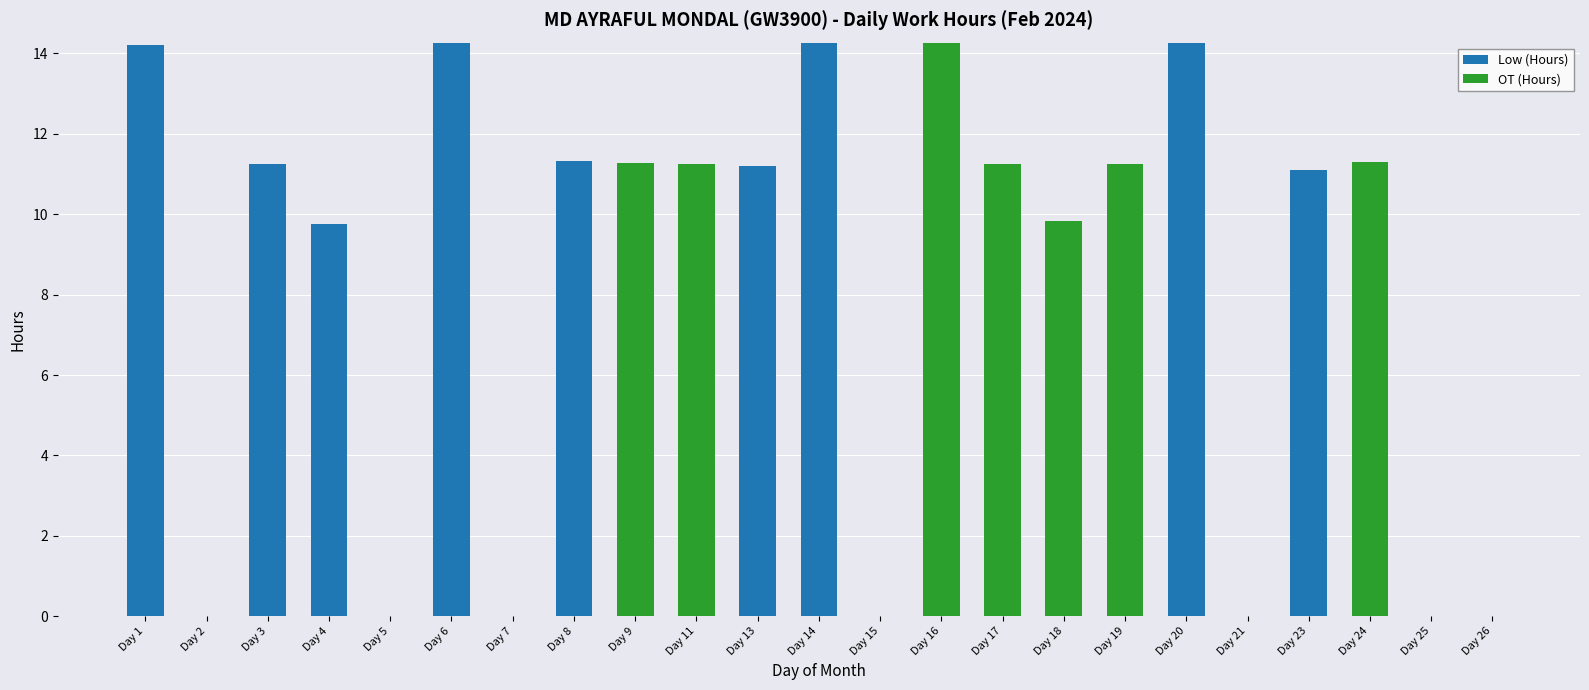

At which label is Low (Hours) closest to 7?

Day 4